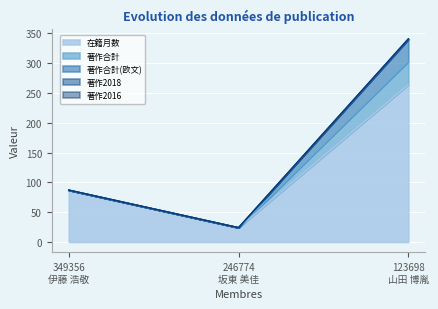

Between 349356
伊藤 浩敬 and 123698
山田 博胤, which is larger?

123698
山田 博胤